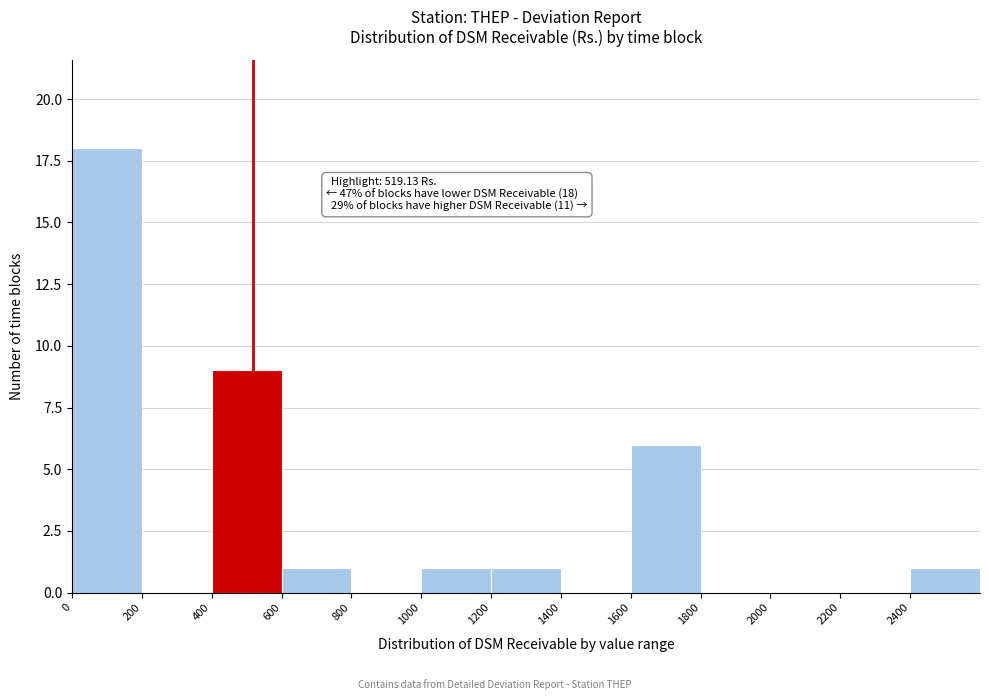

Over which range of the x-axis is the bar tallest?

0 to 200